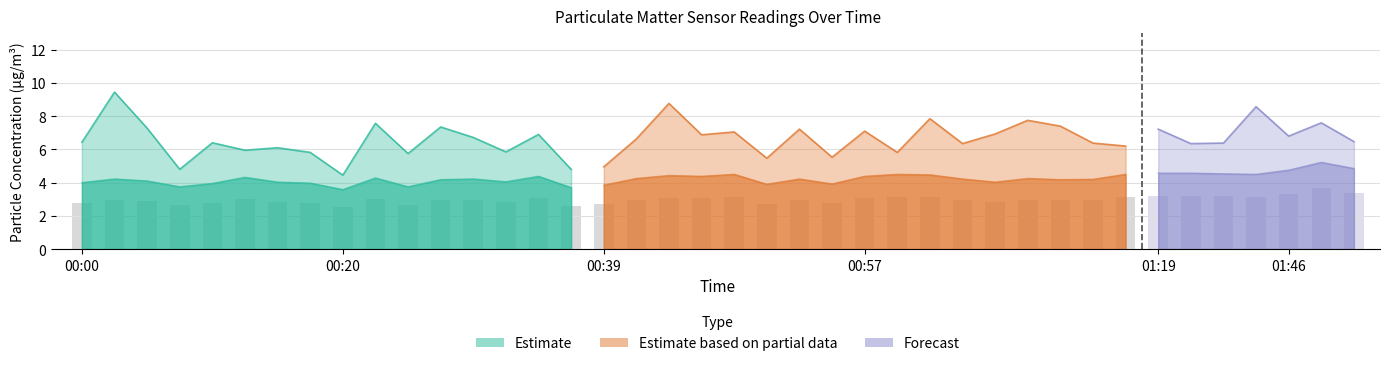

Is it true that P2 equals 4.1 at 00:05?

True